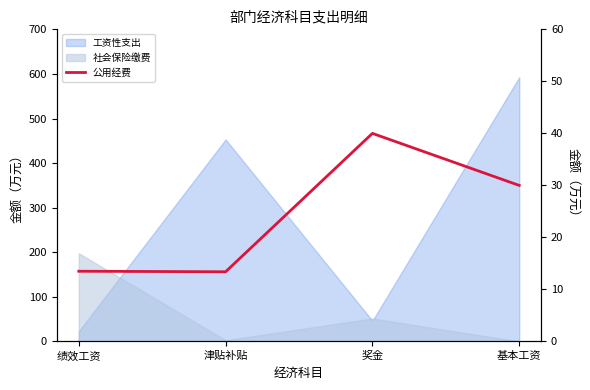

What is the value of the 1st point from the left?

13.5